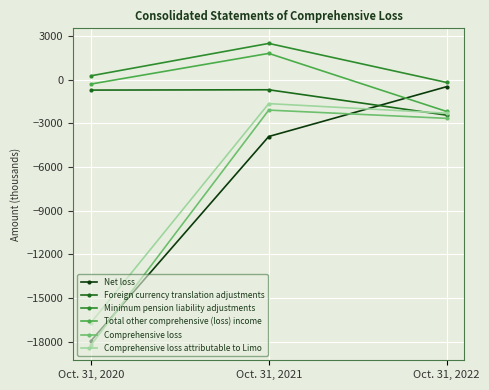

How many lines are shown in the chart?

6